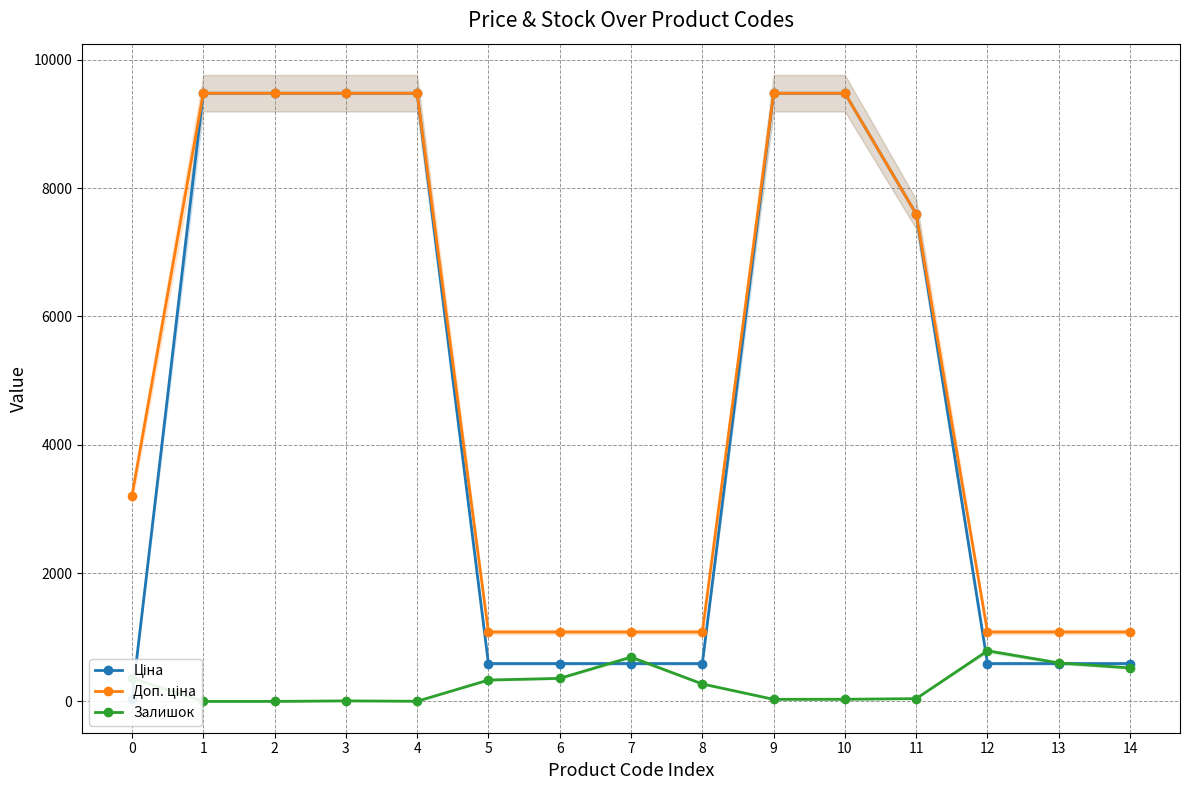

How many times do Ціна and Залишок cross each other?

5